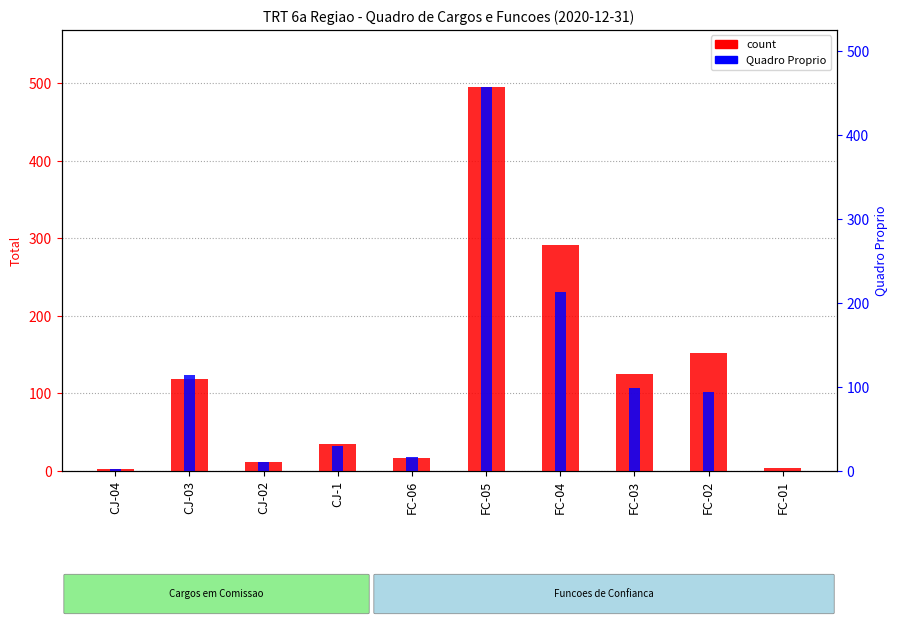

What is the change in value from CJ-04 to FC-02?

+150